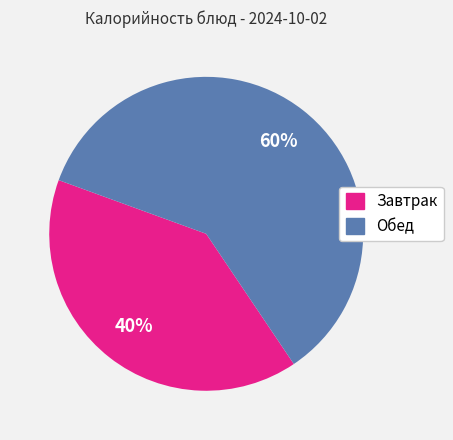

Does any single category account for the majority?

Yes